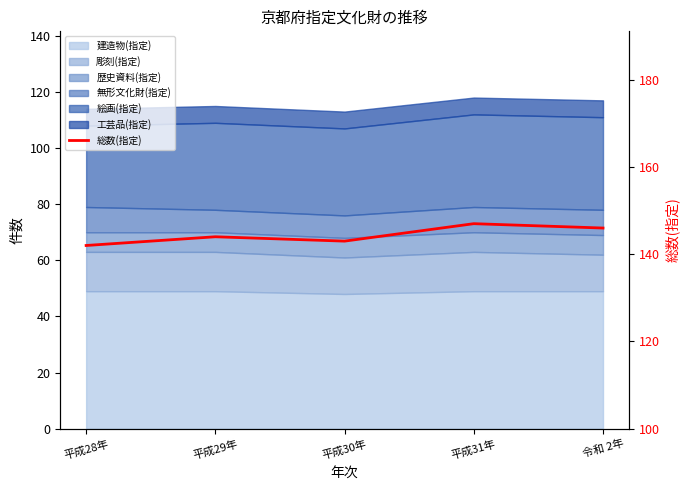

Reading left to right, what are all the values shown in this chart?

平成28年=142	平成29年=144	平成30年=143	平成31年=147	令和 2年=146